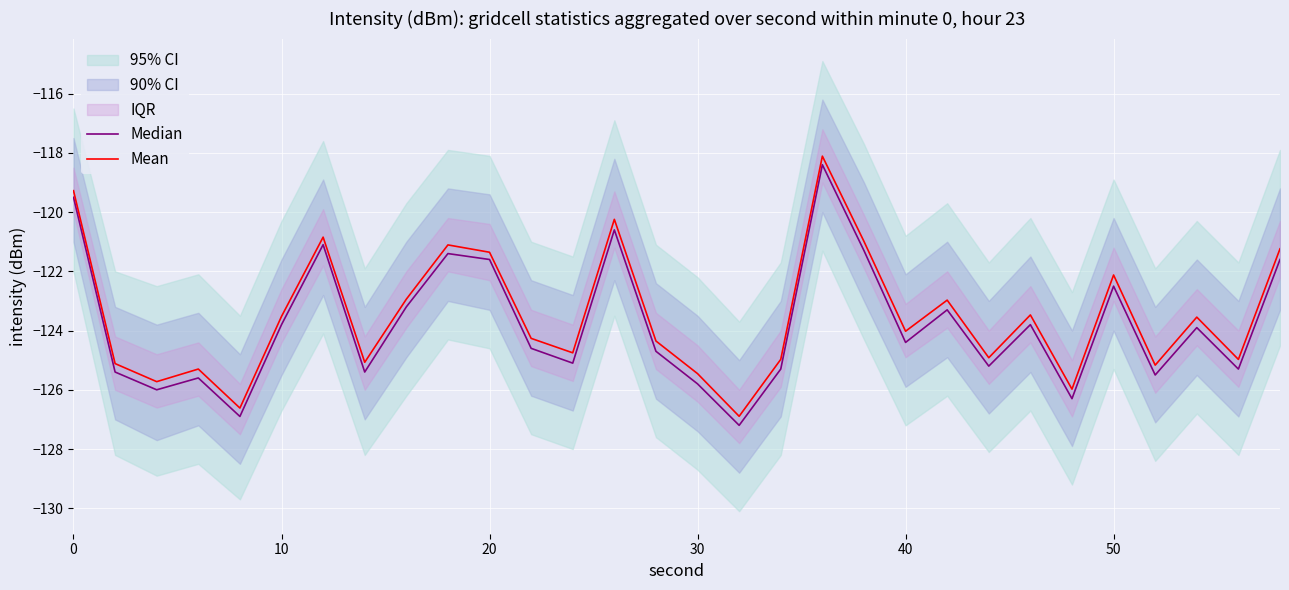

Does the chart display data point markers on the line(s)?

No